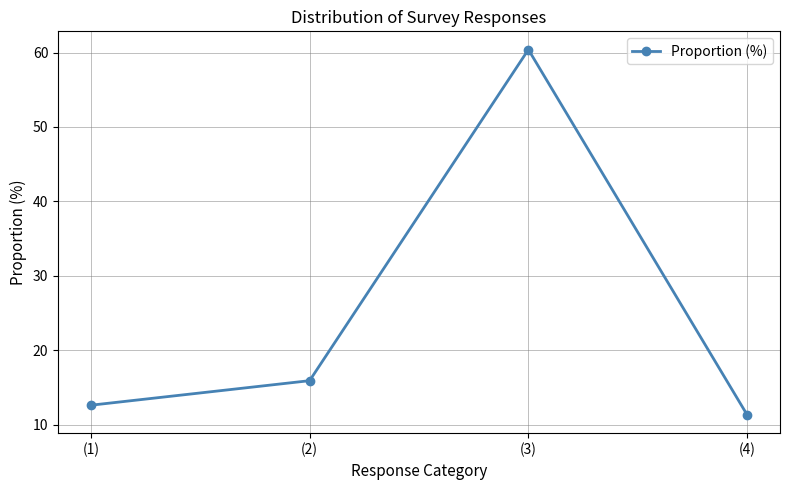

How many data points are above 15?

2